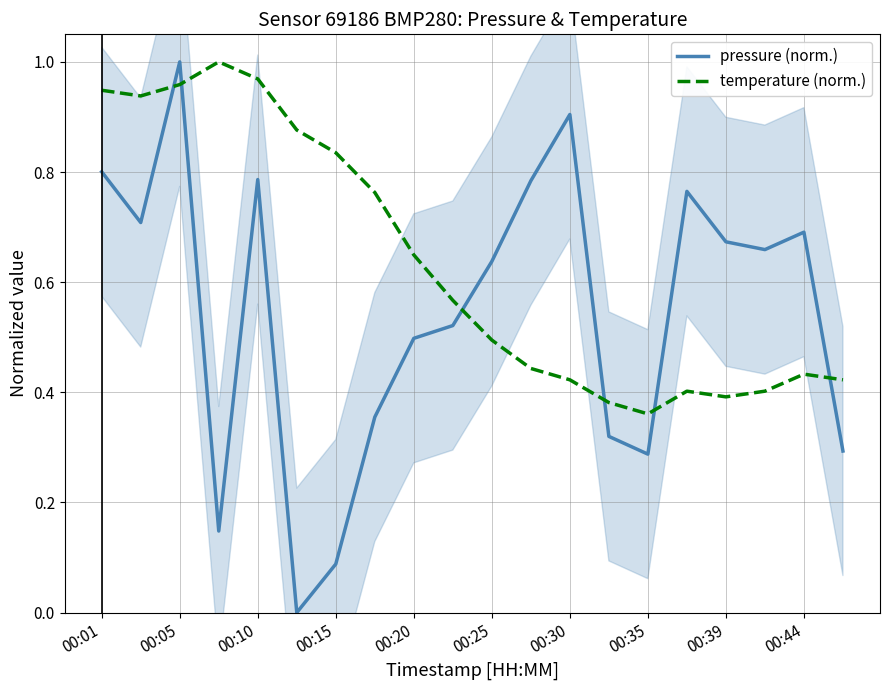

True or false: pressure (norm.) has more than 0 points higher than both neighbors.

True